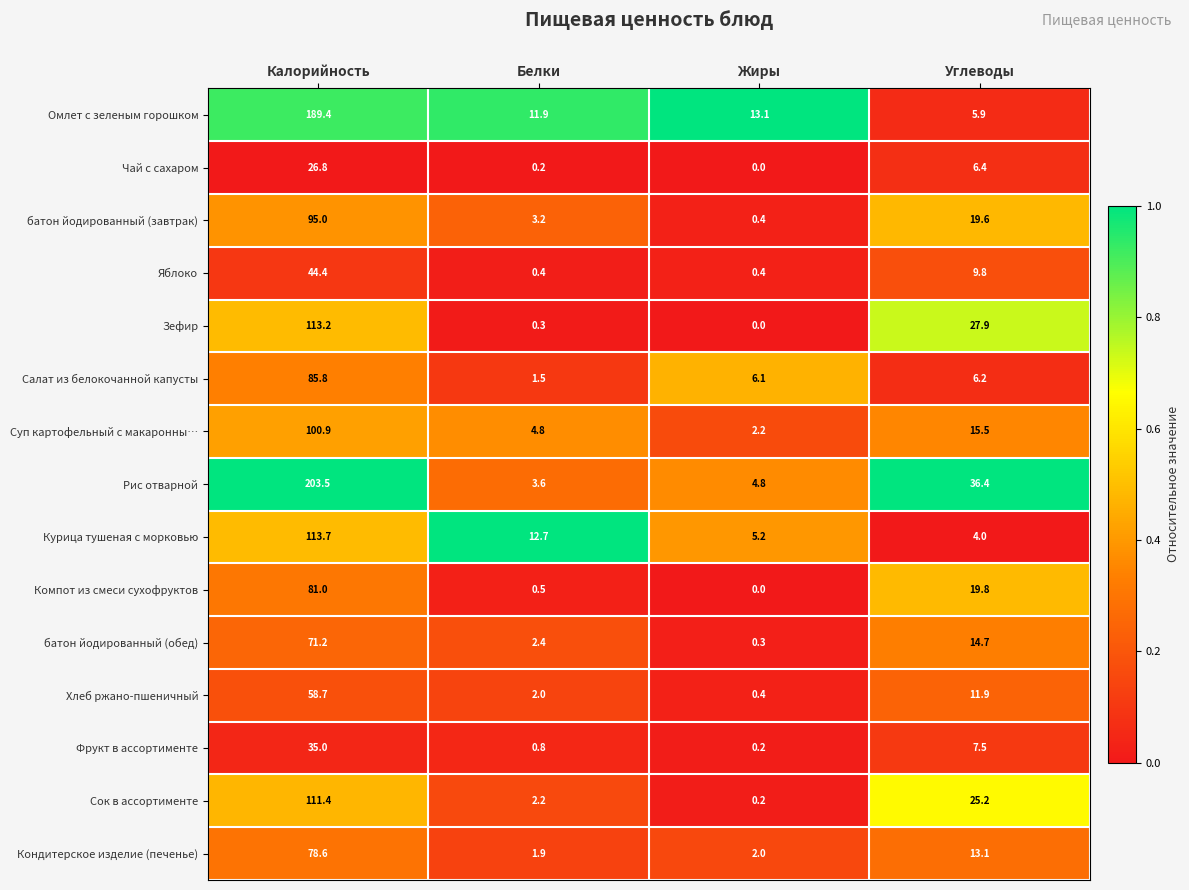

Which series has the largest total across all categories?

Рис отварной